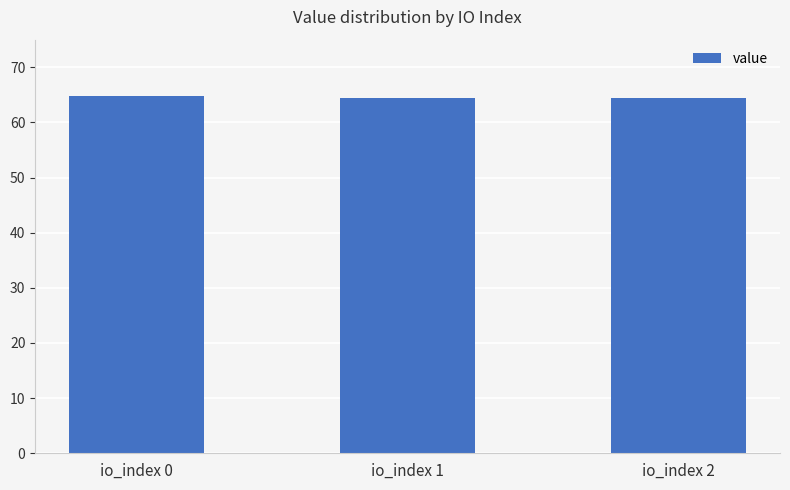

Is it true that the value at io_index 0 is 44.5?

False